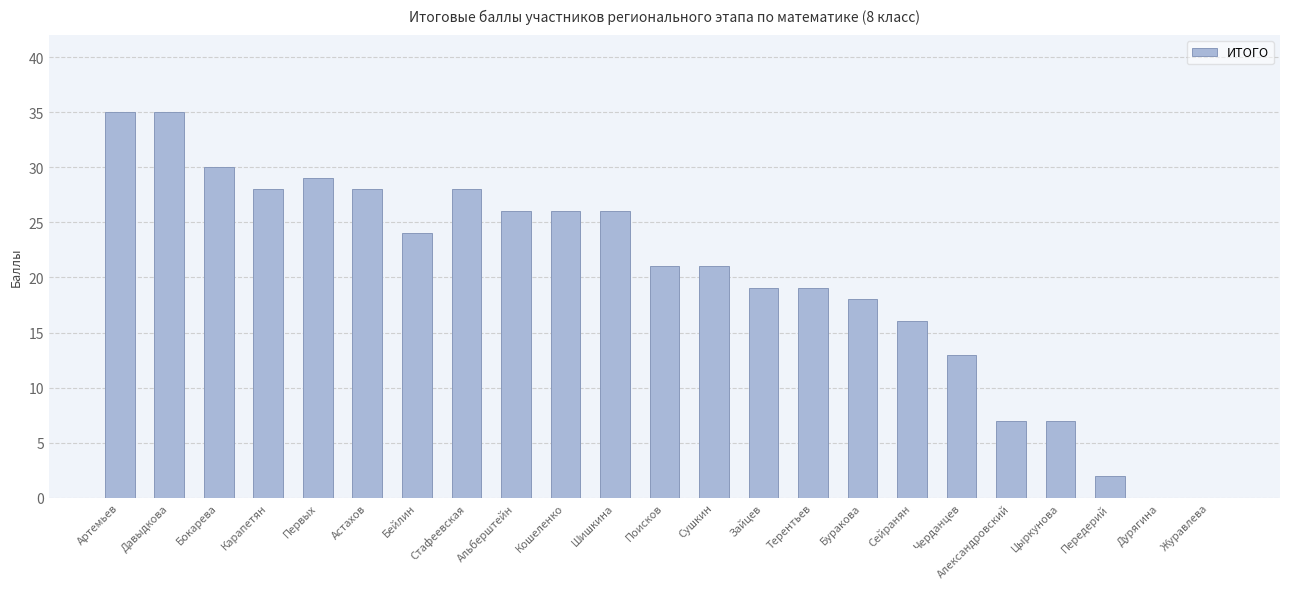

What is the difference between the values at Первых and Стафеевская?

1